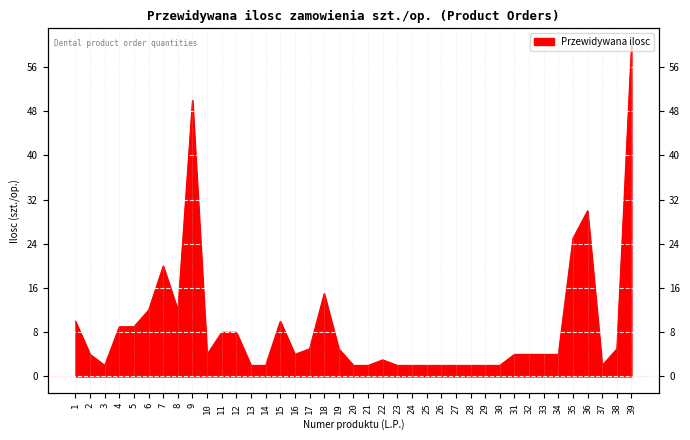

Reading left to right, extract all data points from this chart.

1=10	2=4	3=2	4=9	5=9	6=12	7=20	8=12	9=50	10=4	11=8	12=8	13=2	14=2	15=10	16=4	17=5	18=15	19=5	20=2	21=2	22=3	23=2	24=2	25=2	26=2	27=2	28=2	29=2	30=2	31=4	32=4	33=4	34=4	35=25	36=30	37=2	38=5	39=60